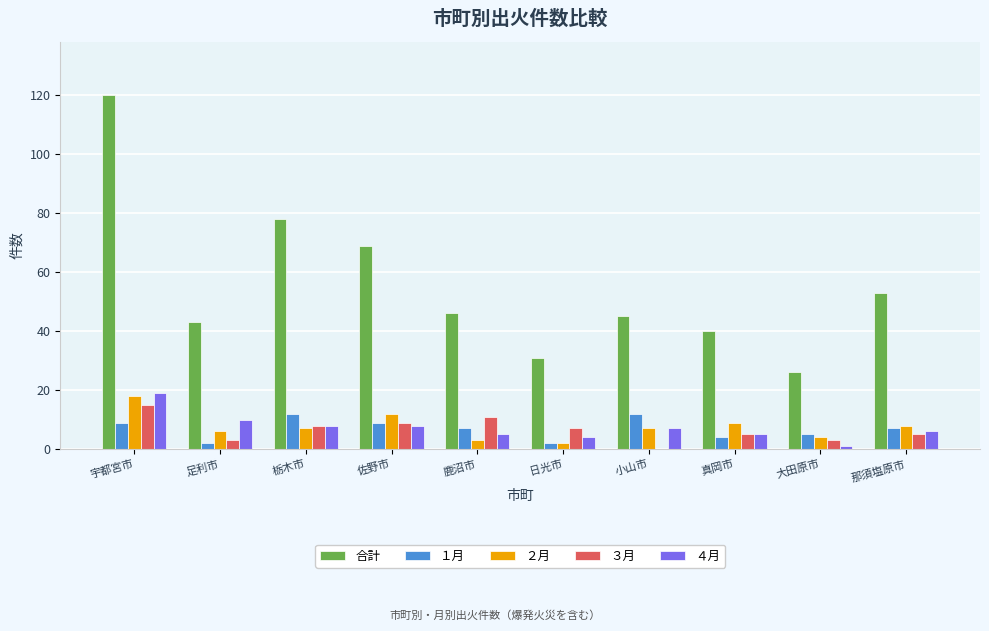

How many series are shown in this chart?

5